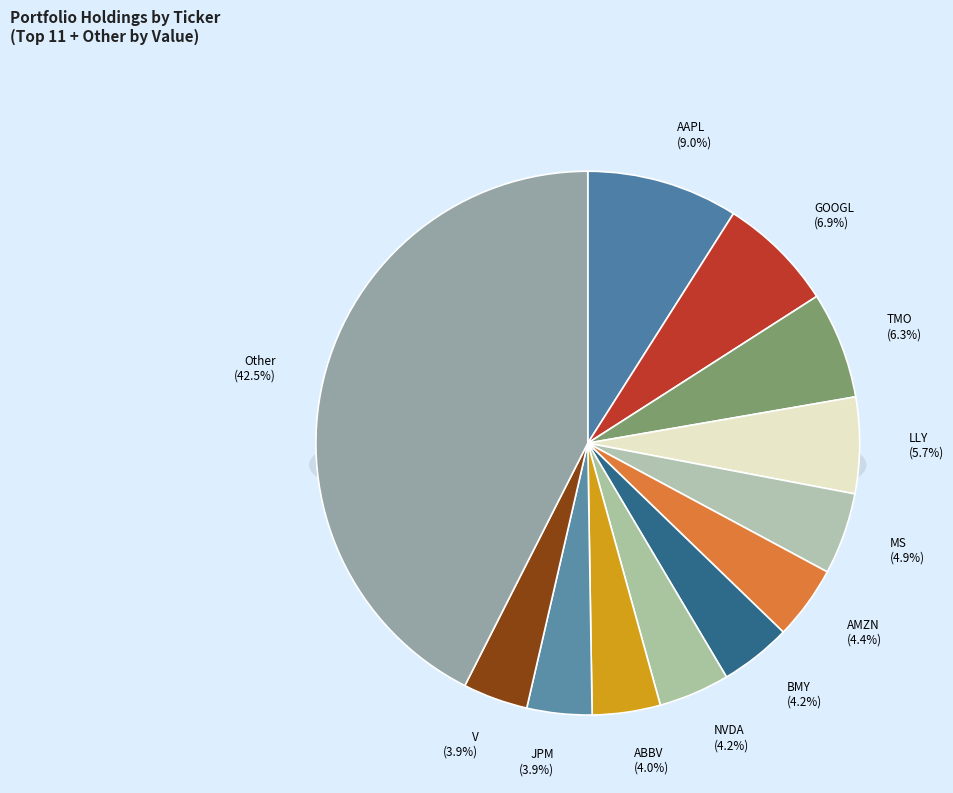

Does ABBV represent more than half of the total?

No